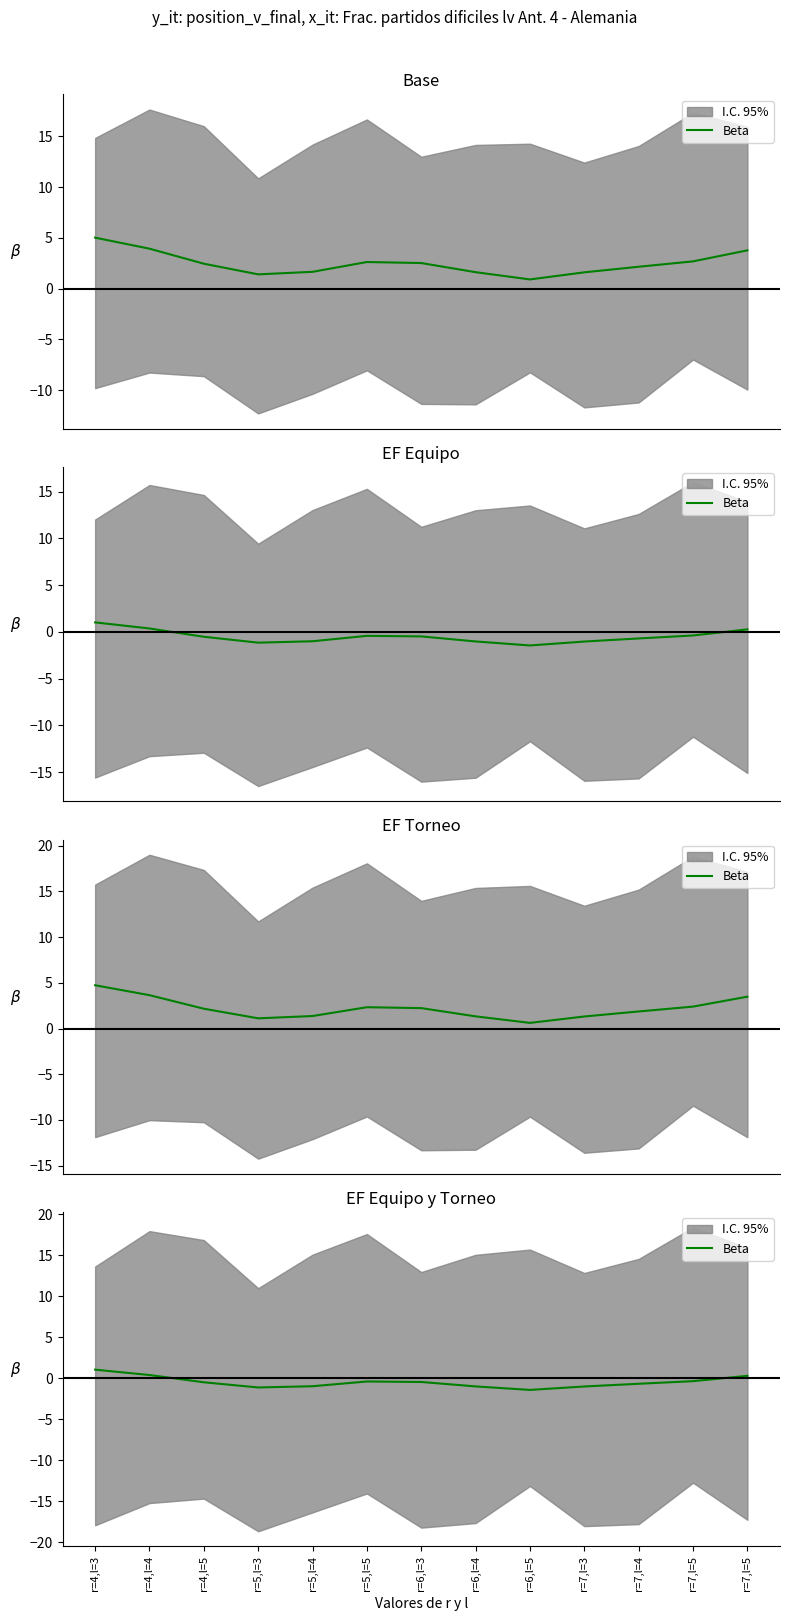

At which category does the chart reach its peak across all series?

r=4,l=3